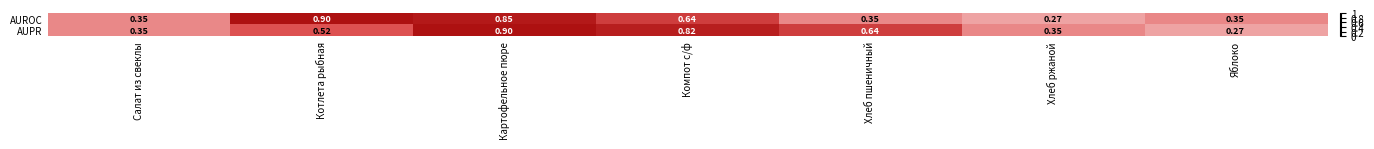

Which category has the highest value in the AUROC series?

Котлета рыбная